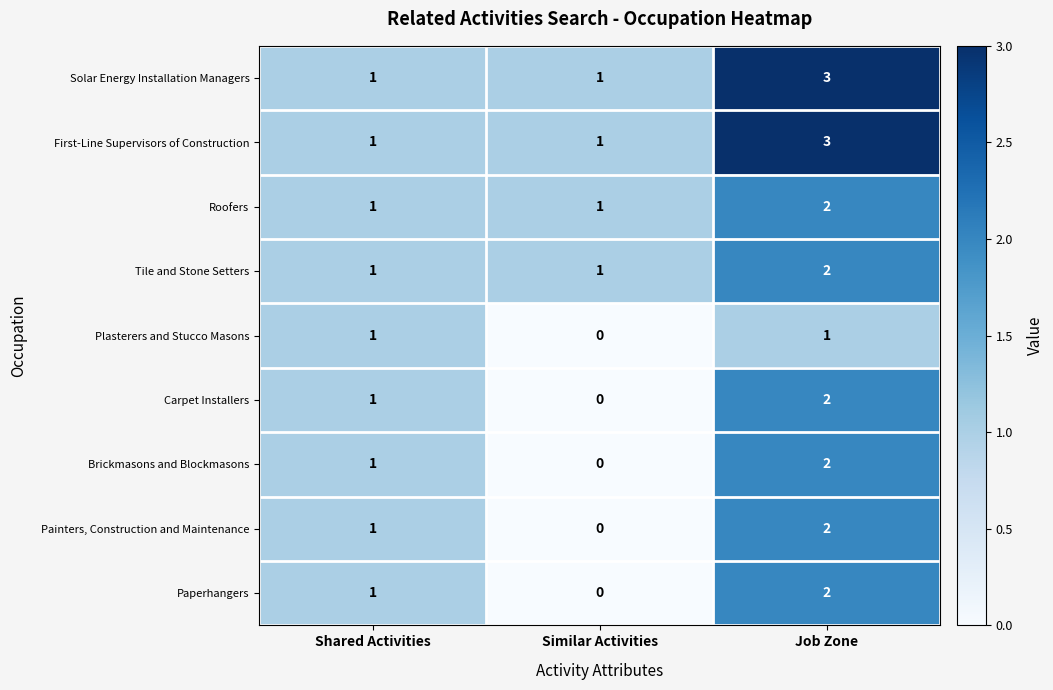

What is the sum of the First-Line Supervisors of Construction values at Shared Activities and Job Zone?

4